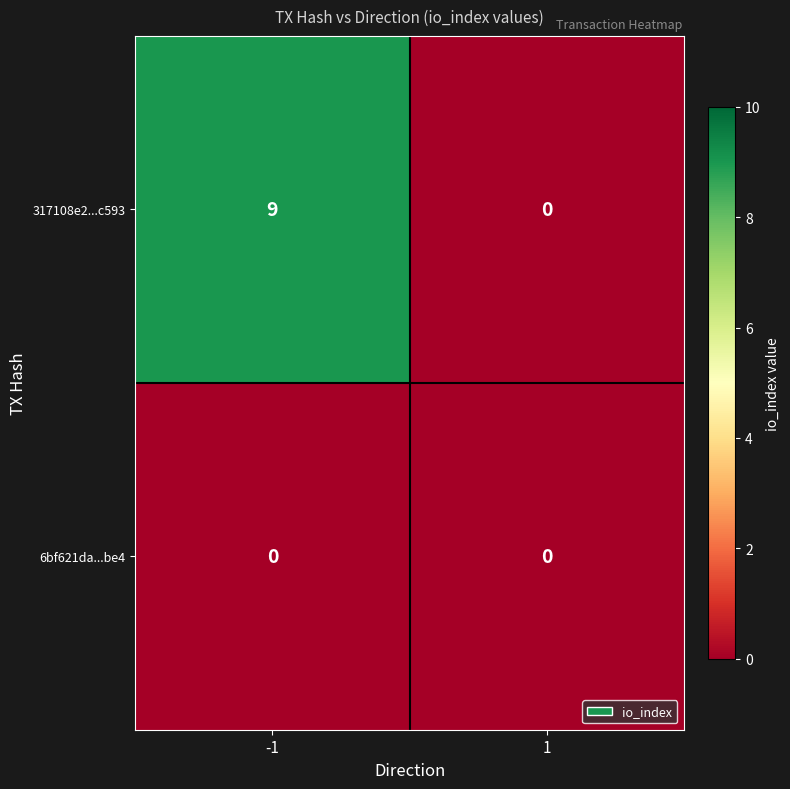

Reading right to left, extract all data points from this chart.

317108e2...c593: 0	9
6bf621da...be4: 0	0